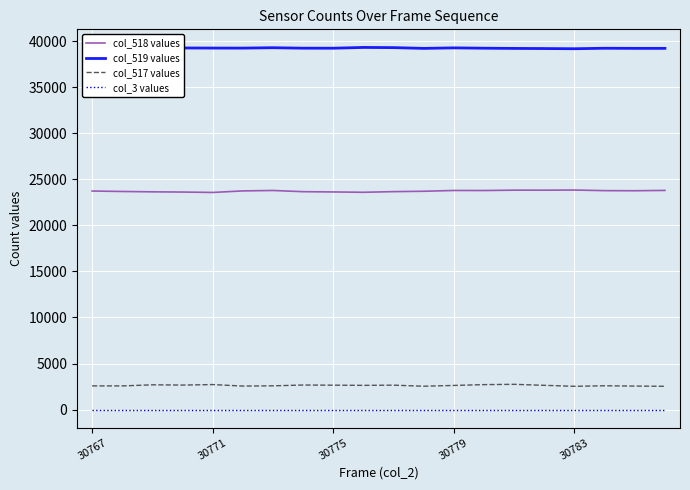

What is the average value of the col_519 values series?

39239